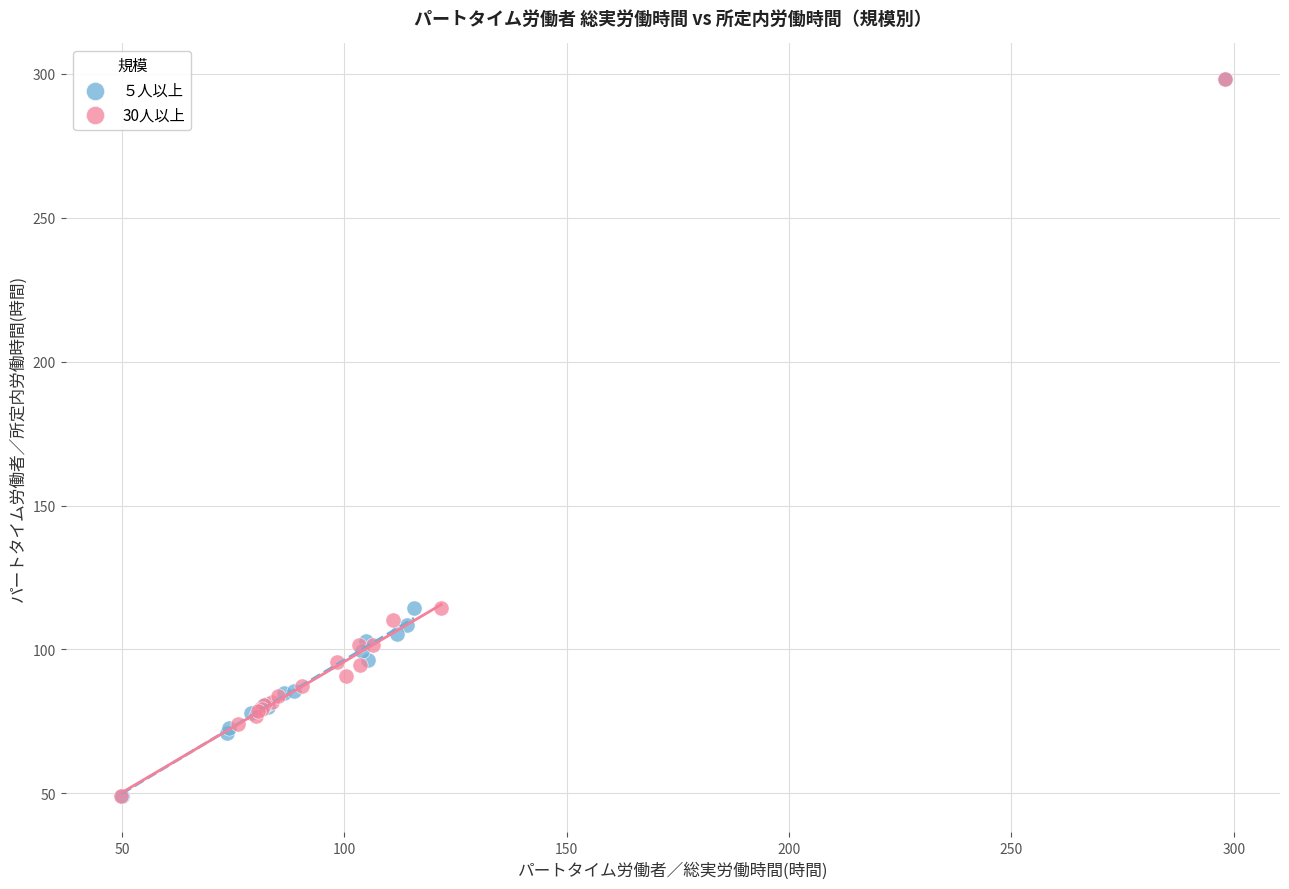

Which series has the largest Y range (max minus min)?

５人以上